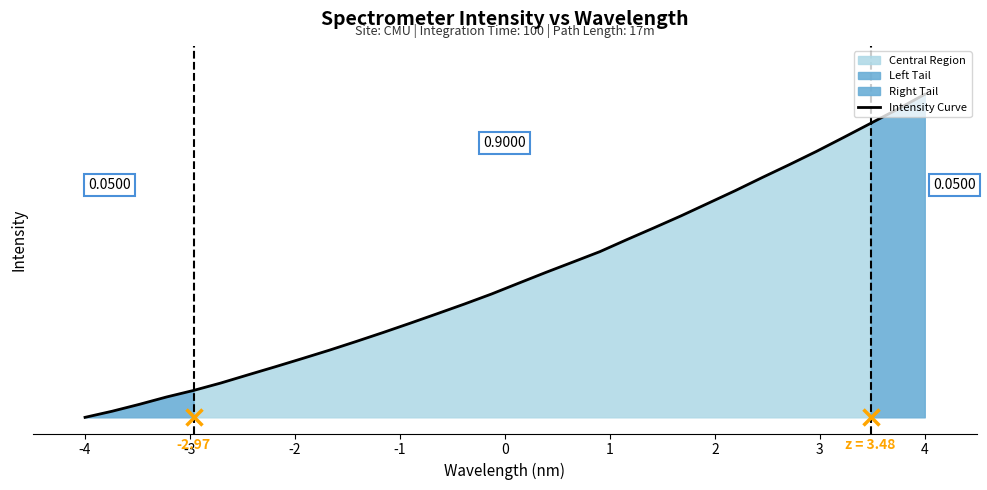

At which category does the chart reach its minimum across all series?

-4